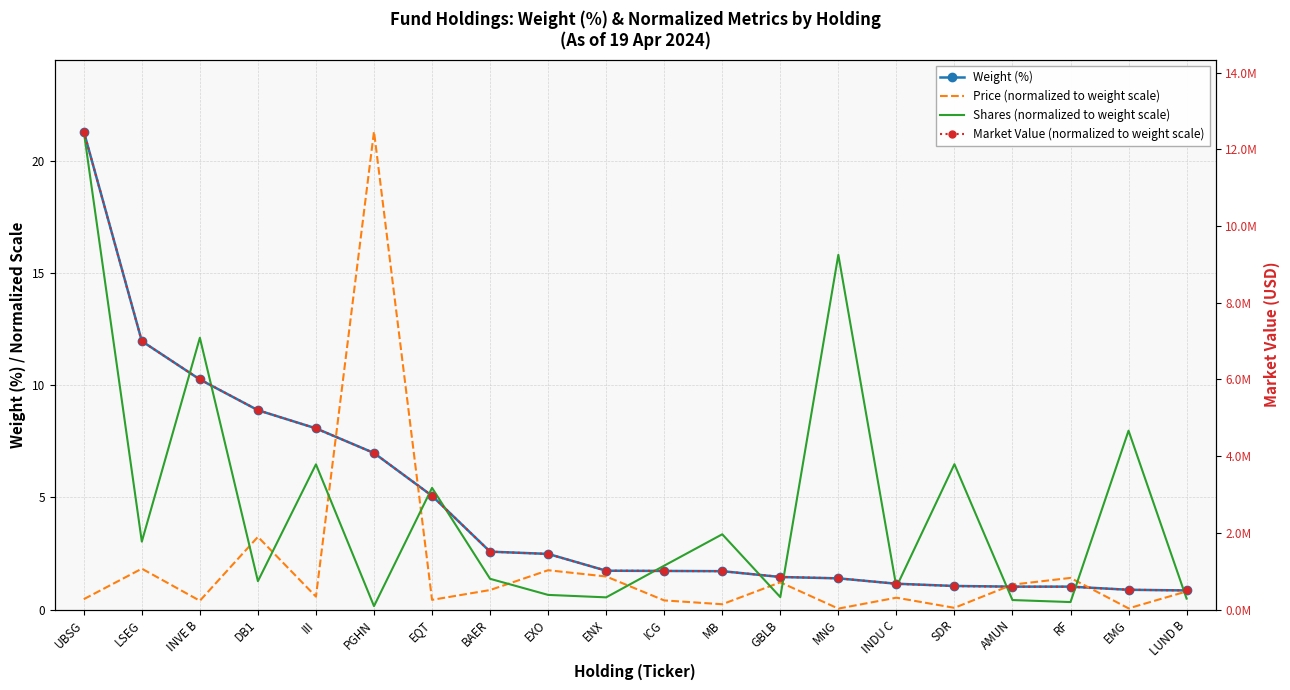

True or false: Market Value (normalized to weight scale) has more than 2 interior local peaks.

False